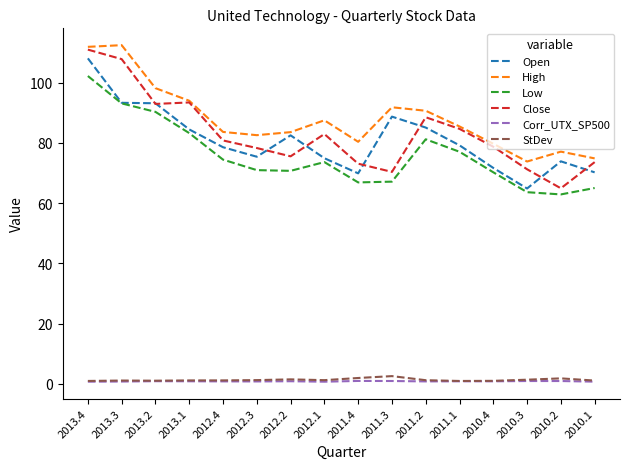

Is this an area chart (filled region under the line)?

No